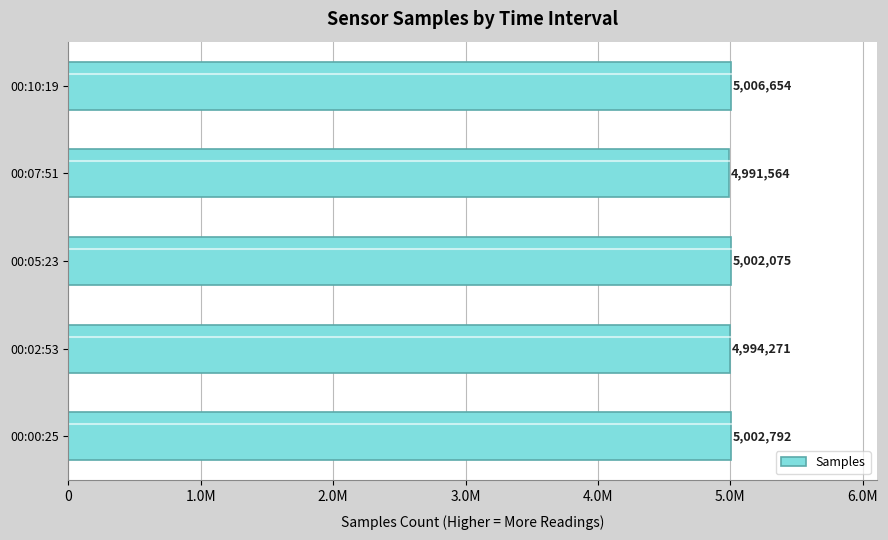

Does the chart contain any negative values?

No